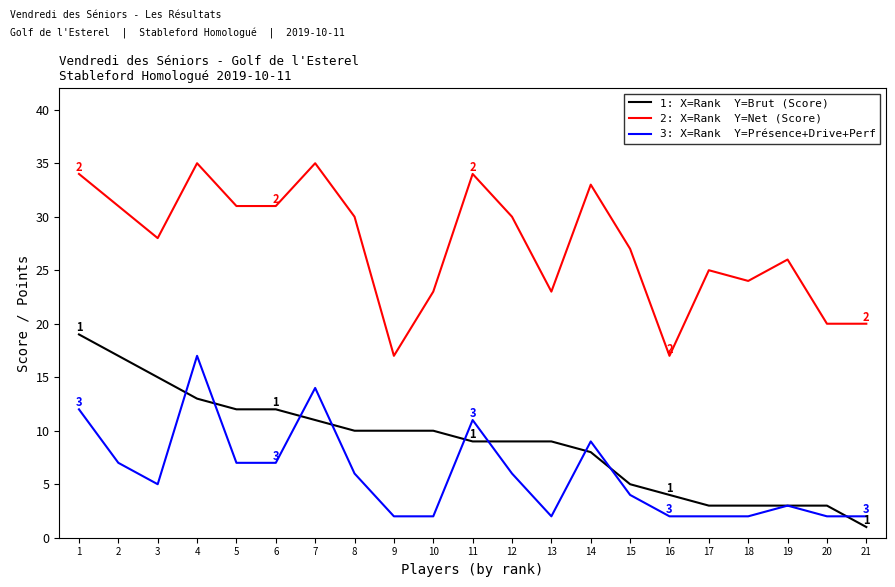

What is the maximum value shown in the chart?

35